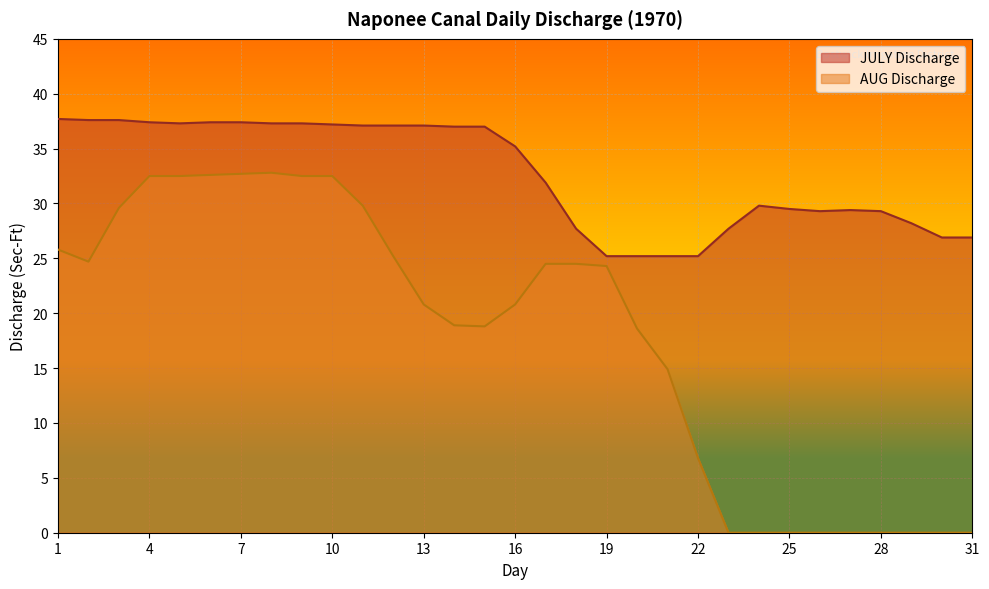

At 26, list the series in order from largest to smallest.

JULY Discharge, AUG Discharge